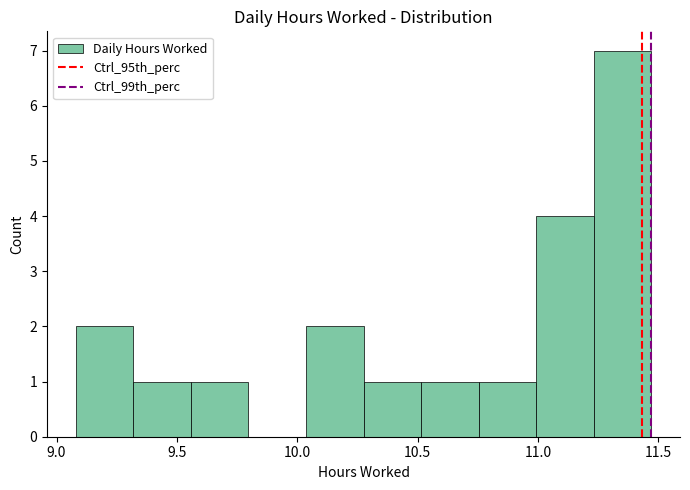

Which range on the x-axis has the tallest bar?

11.25 to 11.45